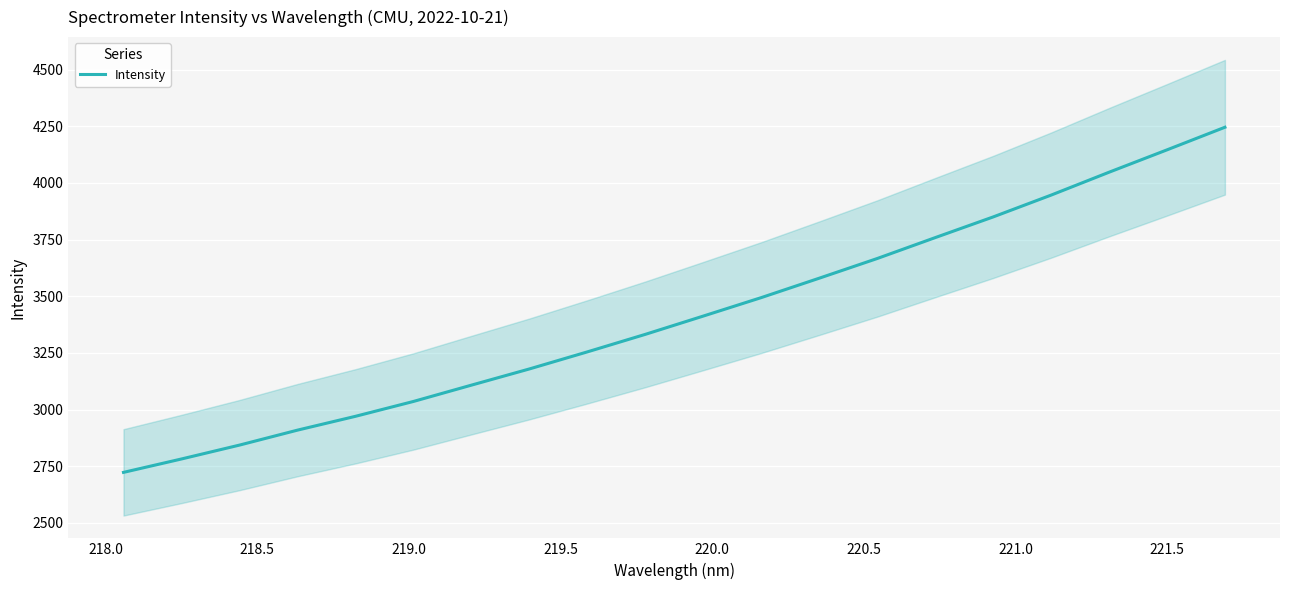

Reading right to left, extract all data points from this chart.

4245.9	4146.1	4047.5	3946.5	3850.2	3759.0	3666.8	3580.0	3494.4	3412.9	3332.2	3254.9	3179.6	3108.0	3036.1	2970.5	2909.4	2843.4	2782.2	2723.0